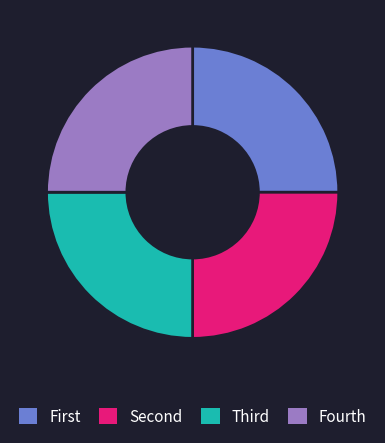

Count the number of slices in the pie.

4